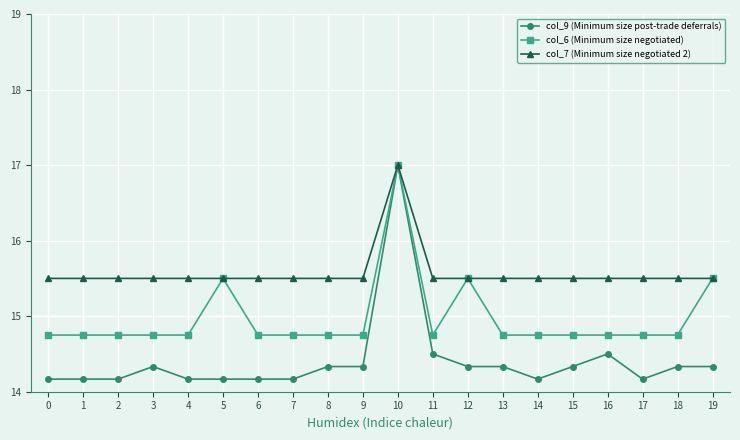

Is it true that col_7 (Minimum size negotiated 2) equals 15.5 at 1?

True